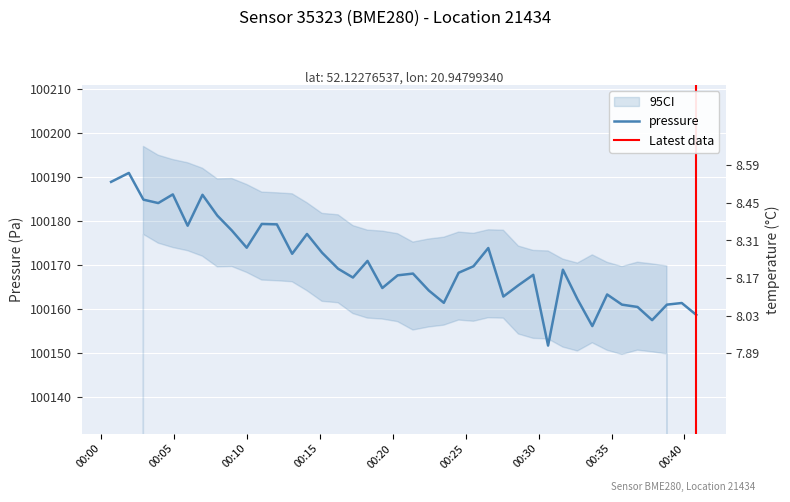

Is it true that pressure equals 30375.5 at 2023-03-21T00:04:55?

False